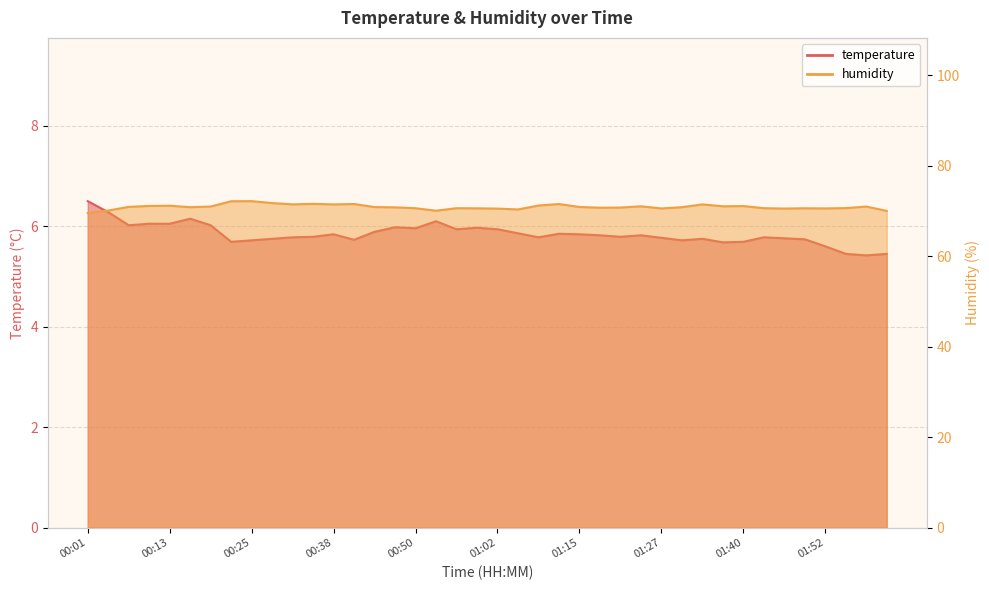

What is the sum of the humidity values at 01:09 and 01:24?

142.3